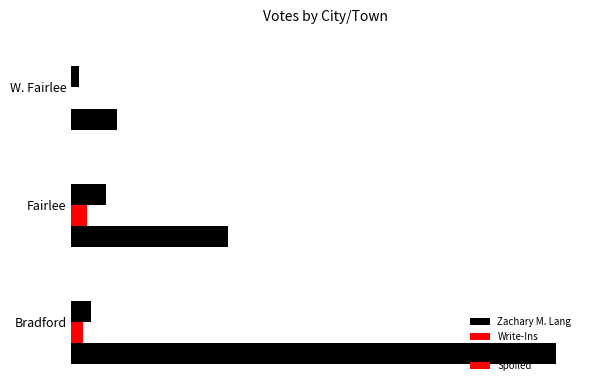

What is the difference between the maximum and second lowest values in the Zachary M. Lang series?

86.0